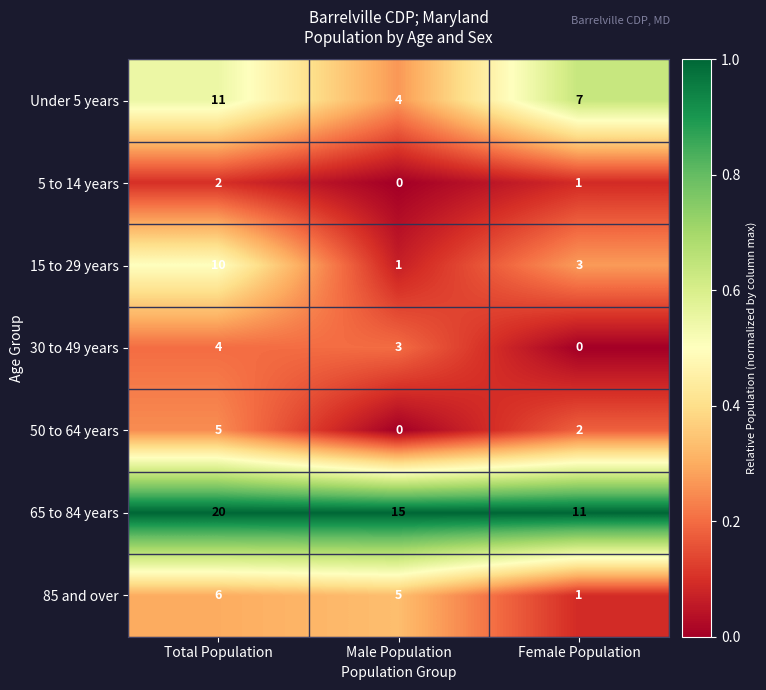

Reading right to left, list all the values displayed in this chart.

Under 5 years: Female Population=7	Male Population=4	Total Population=11
5 to 14 years: Female Population=1	Male Population=0	Total Population=2
15 to 29 years: Female Population=3	Male Population=1	Total Population=10
30 to 49 years: Female Population=0	Male Population=3	Total Population=4
50 to 64 years: Female Population=2	Male Population=0	Total Population=5
65 to 84 years: Female Population=11	Male Population=15	Total Population=20
85 and over: Female Population=1	Male Population=5	Total Population=6